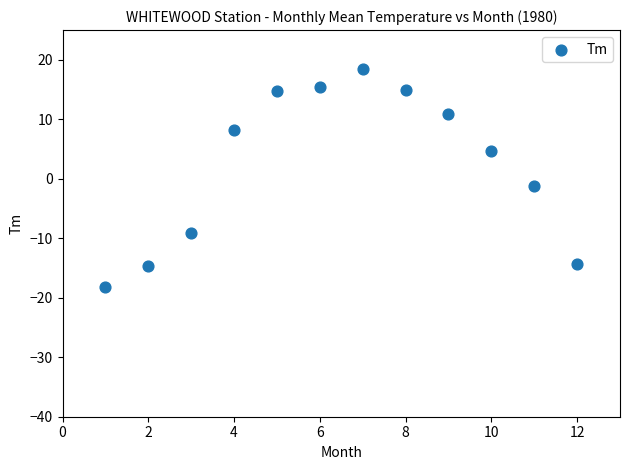

What is the average X value?

6.5